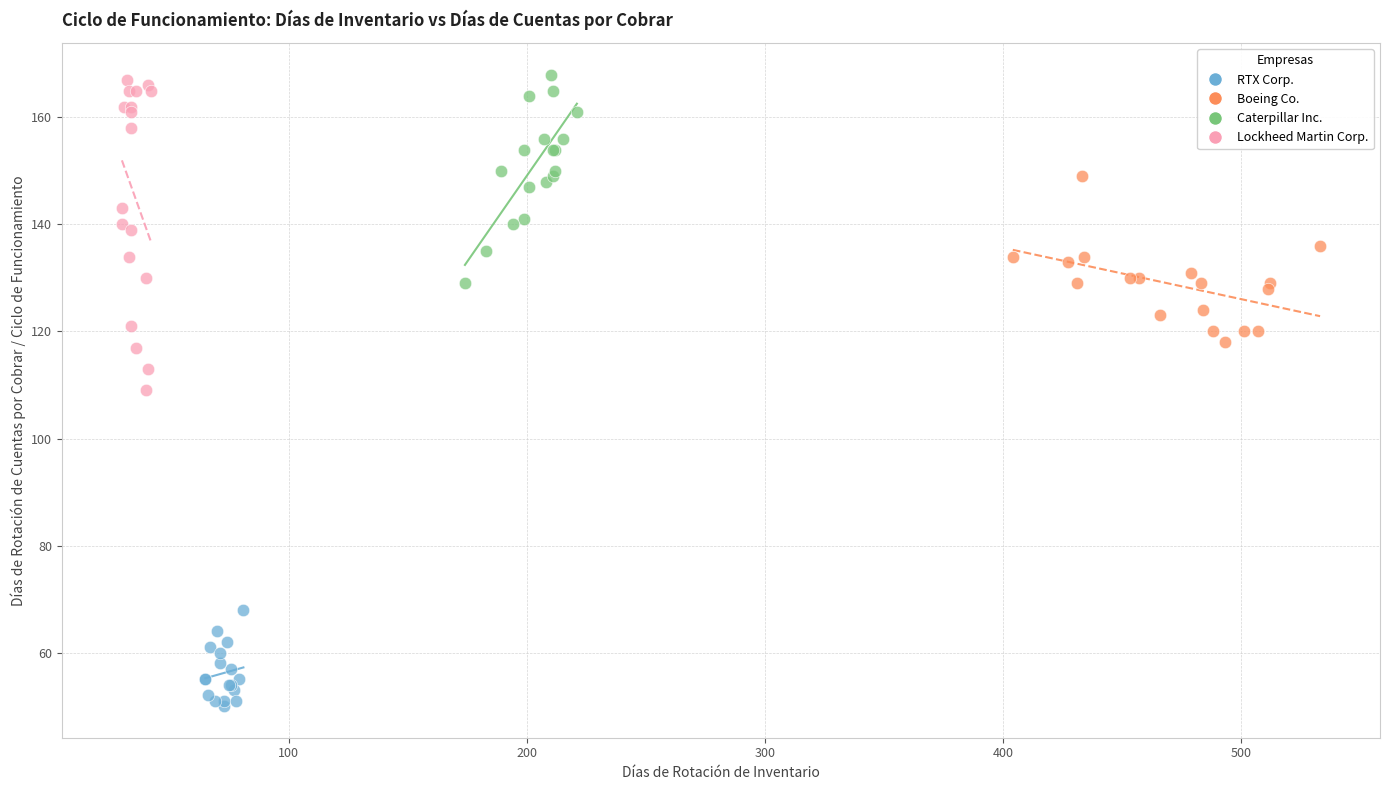

Which series has the widest spread of Y values?

Lockheed Martin Corp.